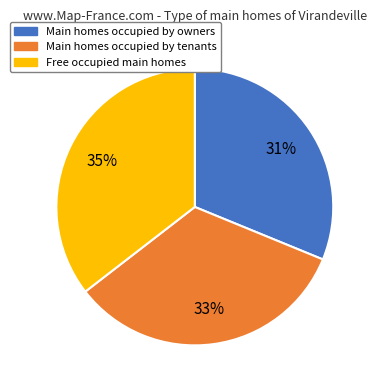

Is there any slice that represents more than half of the pie?

No